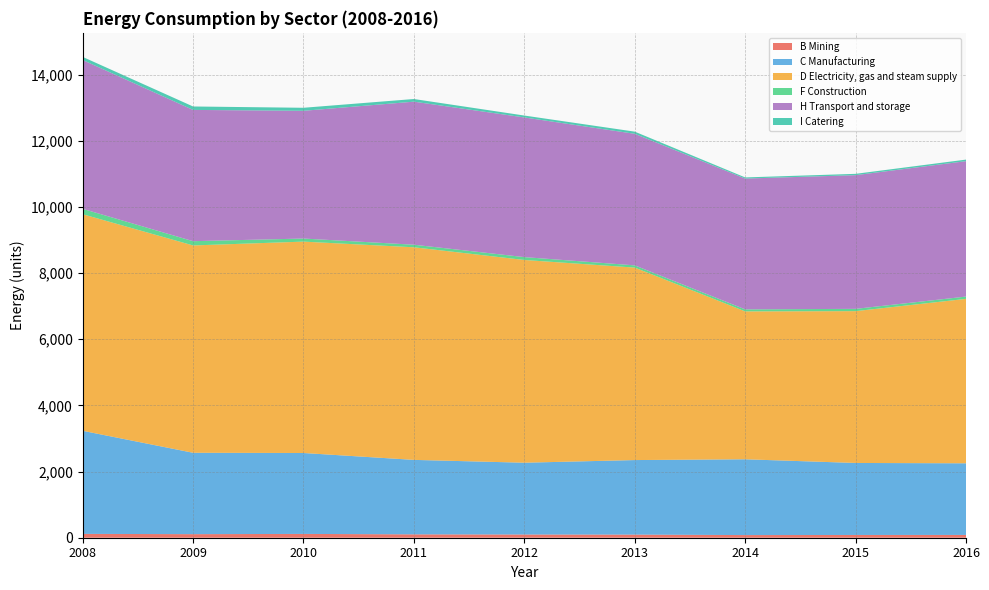

Reading left to right, extract all data points from this chart.

B Mining: 2008=116.3	2009=107.8	2010=115.1	2011=102.1	2012=97.3	2013=94.4	2014=80.1	2015=83.4	2016=84.4
C Manufacturing: 2008=3116.5	2009=2460.5	2010=2446.3	2011=2251.2	2012=2170.7	2013=2253.5	2014=2291.4	2015=2177.0	2016=2165.7
D Electricity, gas and steam supply: 2008=6547.8	2009=6268.4	2010=6390.8	2011=6427.7	2012=6129.3	2013=5819.1	2014=4471.3	2015=4589.8	2016=4971.0
F Construction: 2008=162.5	2009=128.6	2010=93.2	2011=77.5	2012=86.6	2013=67.3	2014=61.3	2015=69.0	2016=69.6
H Transport and storage: 2008=4499.9	2009=3968.9	2010=3861.8	2011=4325.1	2012=4222.3	2013=3977.4	2014=3954.5	2015=4042.2	2016=4094.2
I Catering: 2008=94.1	2009=103.8	2010=91.5	2011=80.1	2012=57.7	2013=65.4	2014=34.3	2015=40.0	2016=47.2